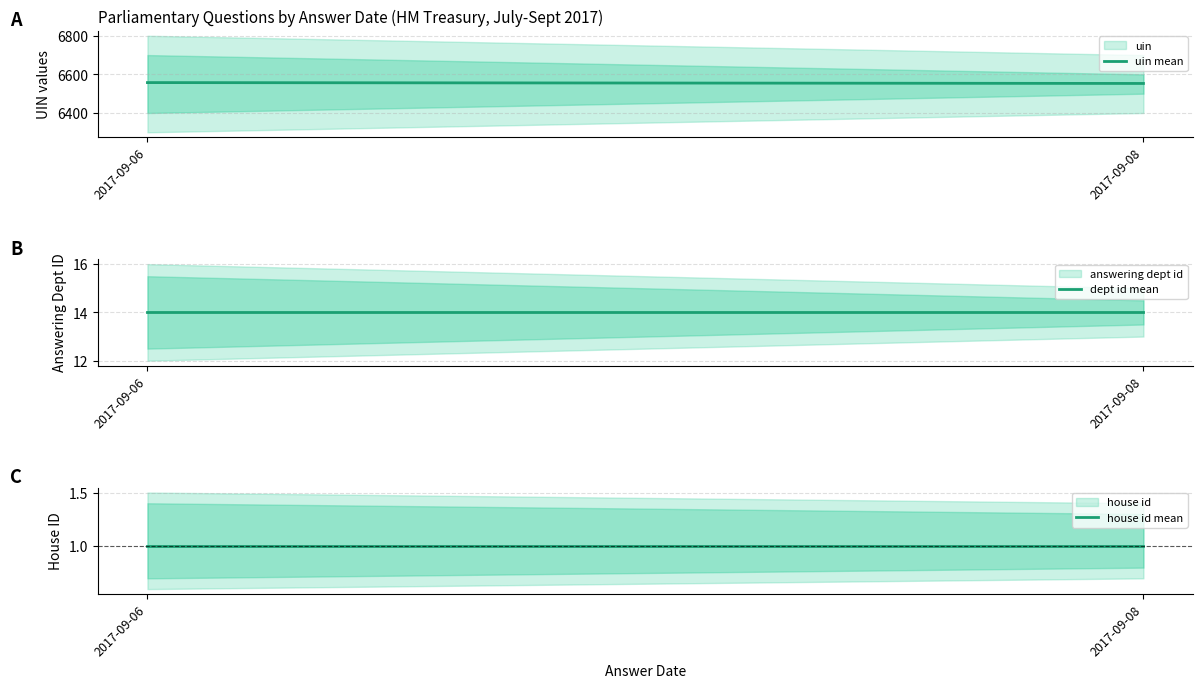

Where is house id mean nearest to the value 1?

2017-09-06